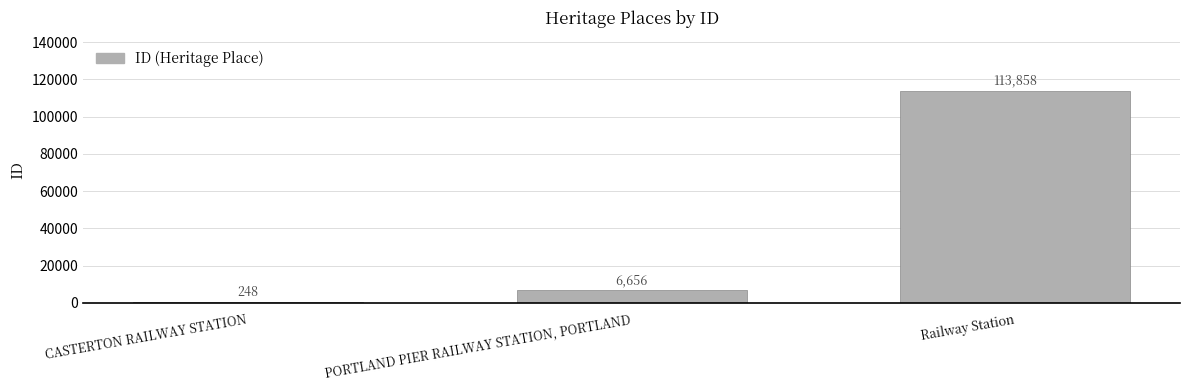

Between PORTLAND PIER RAILWAY STATION, PORTLAND and Railway Station, which is larger?

Railway Station